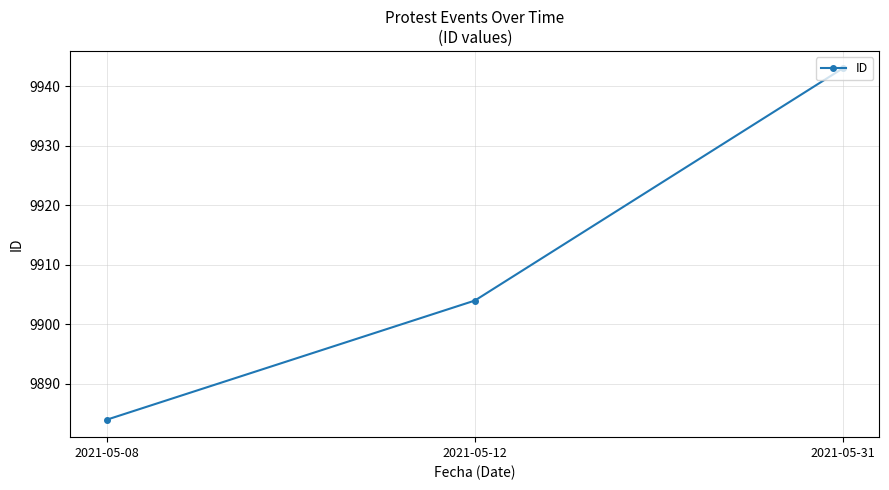

Reading left to right, what are all the values shown in this chart?

2021-05-08=9884	2021-05-12=9904	2021-05-31=9943